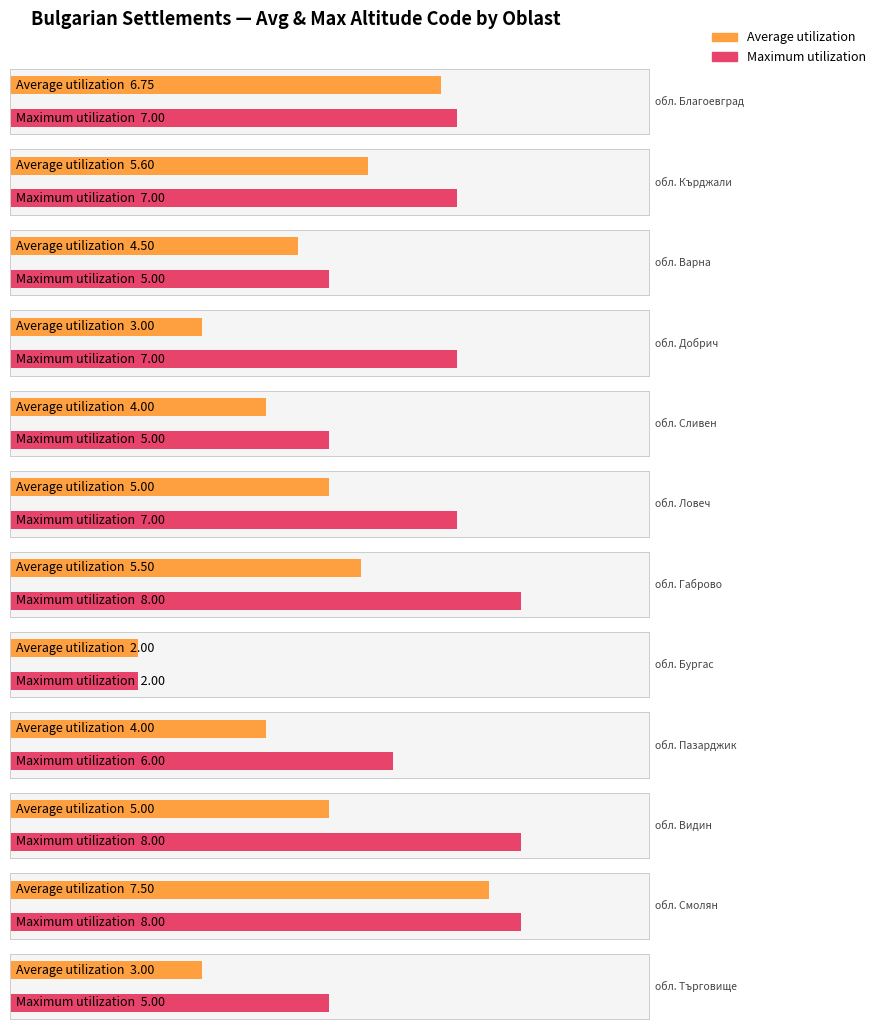

What is the highest value of the Max altitude code series?

8